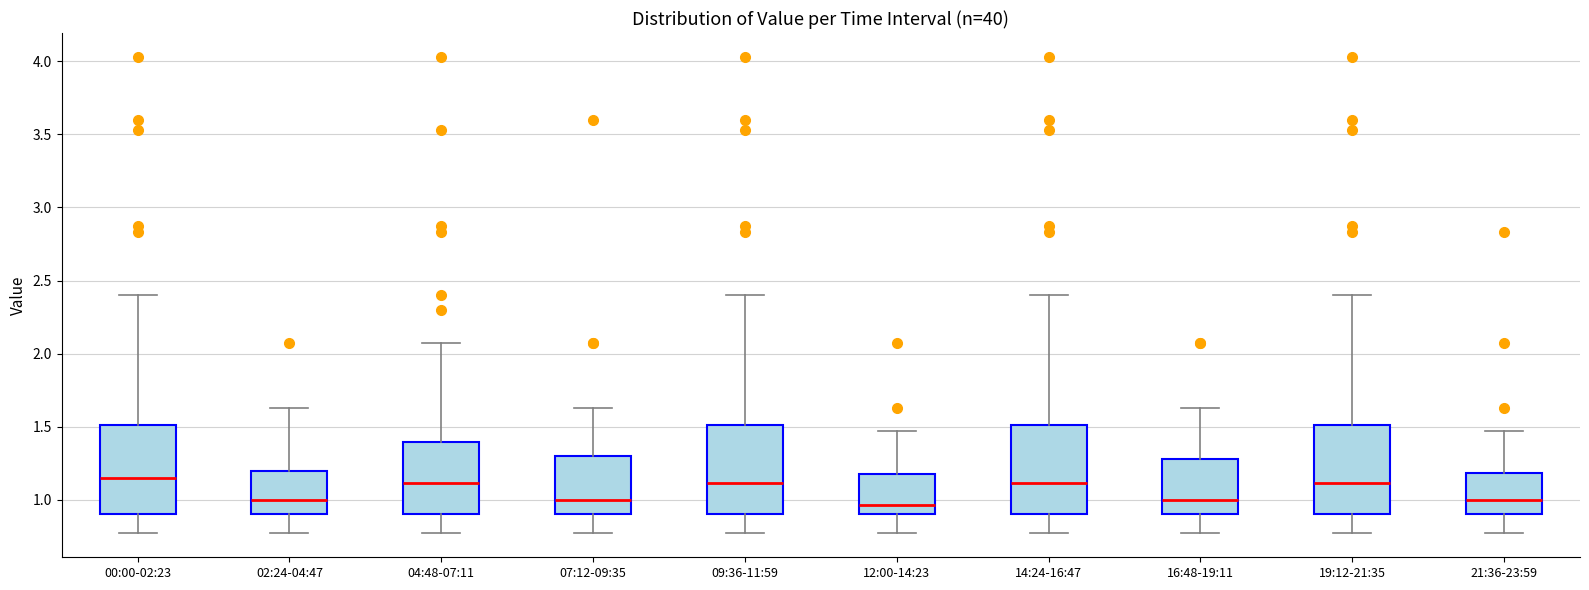

Where is the upper edge of the box for 14:24-16:47 on the y-axis? The values are not printed on the chart, so give them approximately, as read against the axis.

1.50